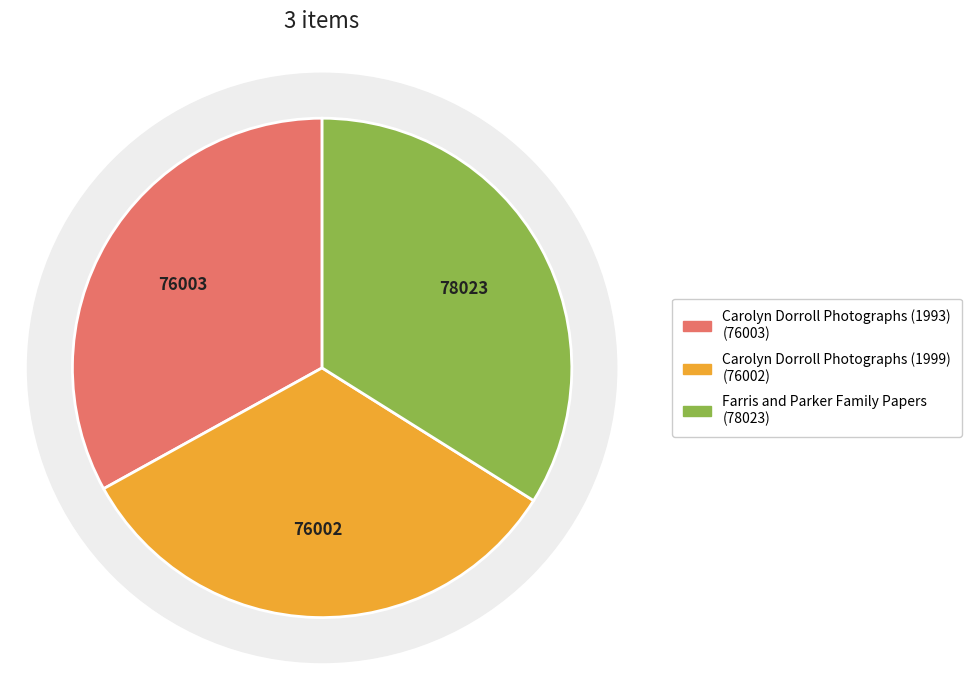

Is there any slice that represents more than half of the pie?

No